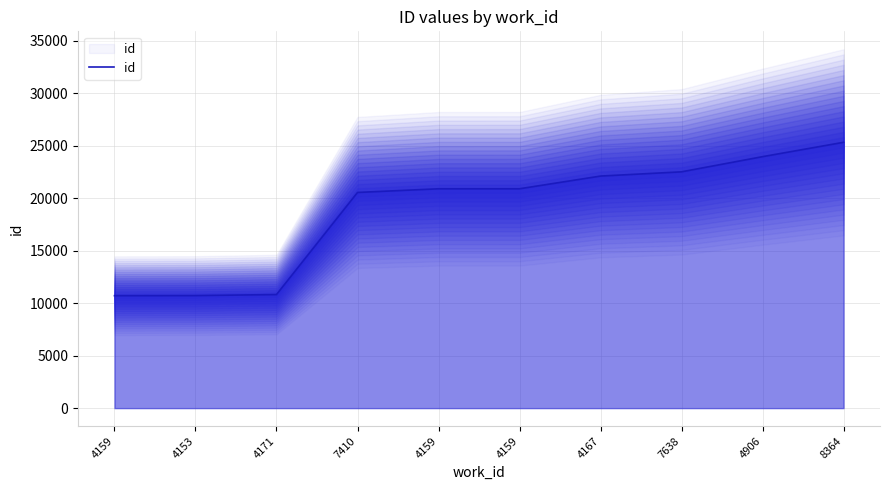

What is the sum of the values at 7638 and 4171?

33329